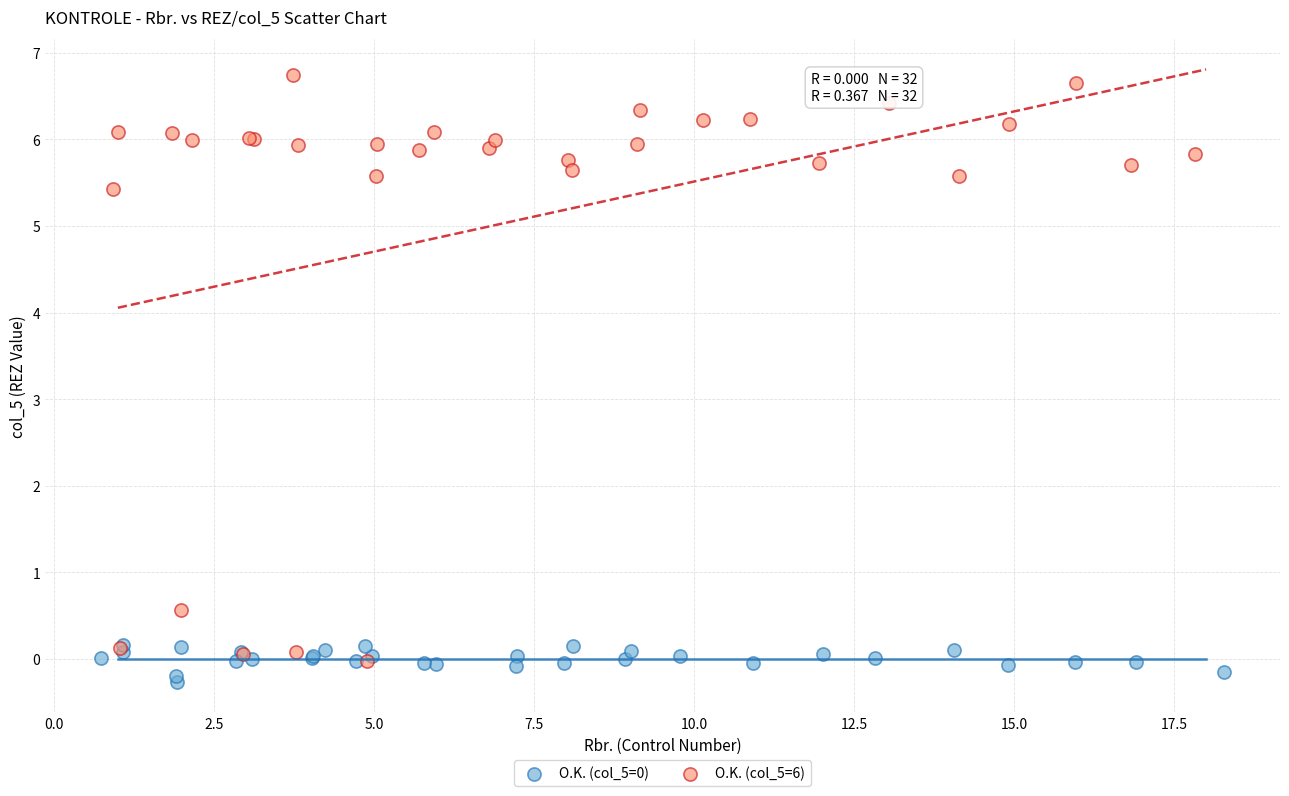

Which series has the widest spread of Y values?

O.K. (col_5=6)